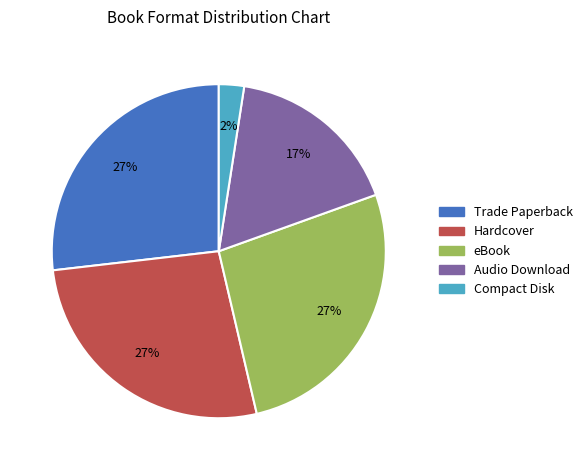

Is Trade Paperback the majority of the pie?

No